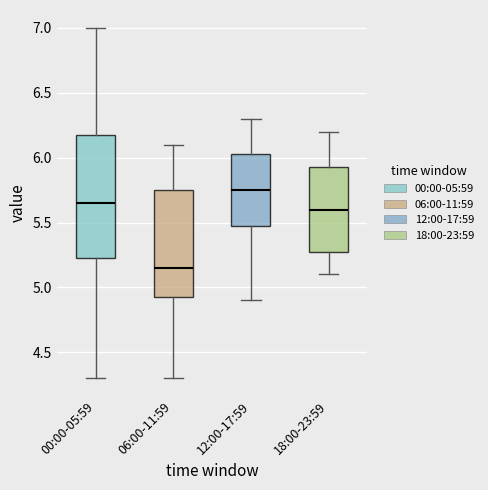

Reading left to right, read every box against the y-axis: the position of its median line, the range the box covers, and the ends of its whiskers. The values are not printed on the chart, so give them approximately, as read against the axis.

00:00-05:59: median 5.65, box 5.25 to 6.20, whiskers 4.30 to 7.00
06:00-11:59: median 5.15, box 4.95 to 5.75, whiskers 4.30 to 6.10
12:00-17:59: median 5.75, box 5.50 to 6.05, whiskers 4.90 to 6.30
18:00-23:59: median 5.60, box 5.30 to 5.95, whiskers 5.10 to 6.20